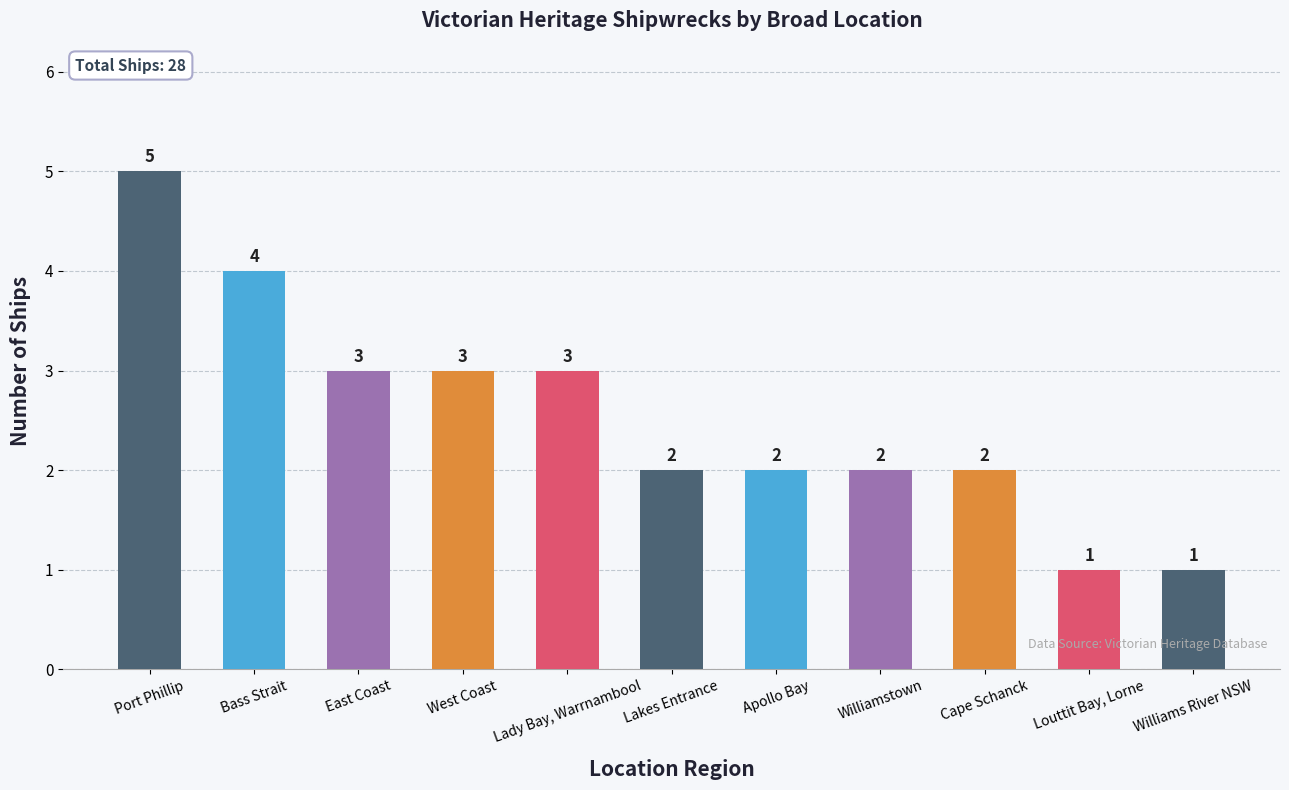

How many distinct data groups are displayed?

1